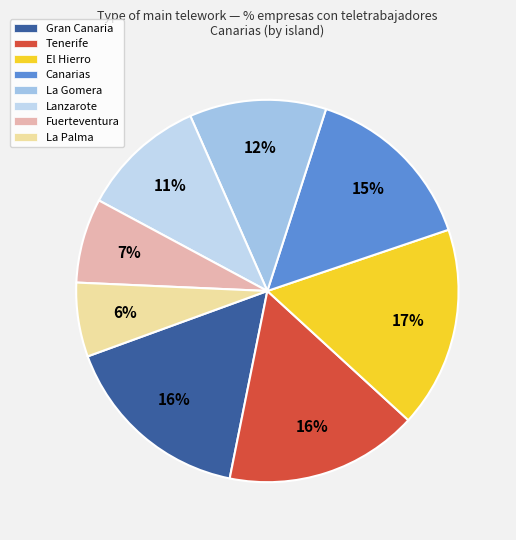

Rank the categories by value from lowest to highest.

La Palma, Fuerteventura, Lanzarote, La Gomera, Canarias, Gran Canaria, Tenerife, El Hierro